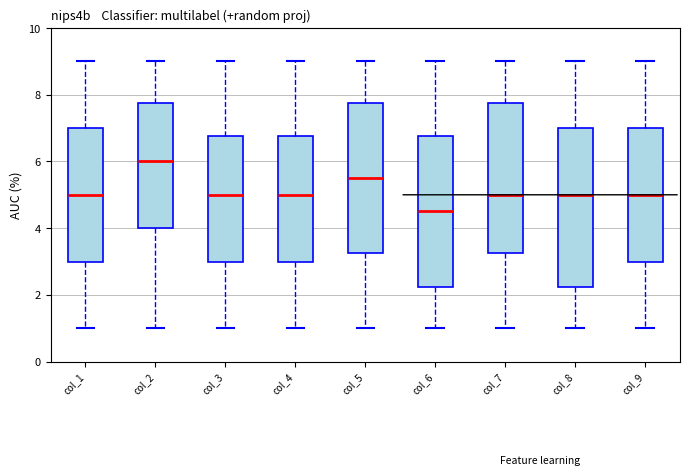

Reading left to right, read every box against the y-axis: the position of its median line, the range the box covers, and the ends of its whiskers. The values are not printed on the chart, so give them approximately, as read against the axis.

col_1: median 5.0, box 3.0 to 7.0, whiskers 1.0 to 9.0
col_2: median 6.0, box 4.0 to 7.8, whiskers 1.0 to 9.0
col_3: median 5.0, box 3.0 to 6.8, whiskers 1.0 to 9.0
col_4: median 5.0, box 3.0 to 6.8, whiskers 1.0 to 9.0
col_5: median 5.6, box 3.2 to 7.8, whiskers 1.0 to 9.0
col_6: median 4.6, box 2.2 to 6.8, whiskers 1.0 to 9.0
col_7: median 5.0, box 3.2 to 7.8, whiskers 1.0 to 9.0
col_8: median 5.0, box 2.2 to 7.0, whiskers 1.0 to 9.0
col_9: median 5.0, box 3.0 to 7.0, whiskers 1.0 to 9.0